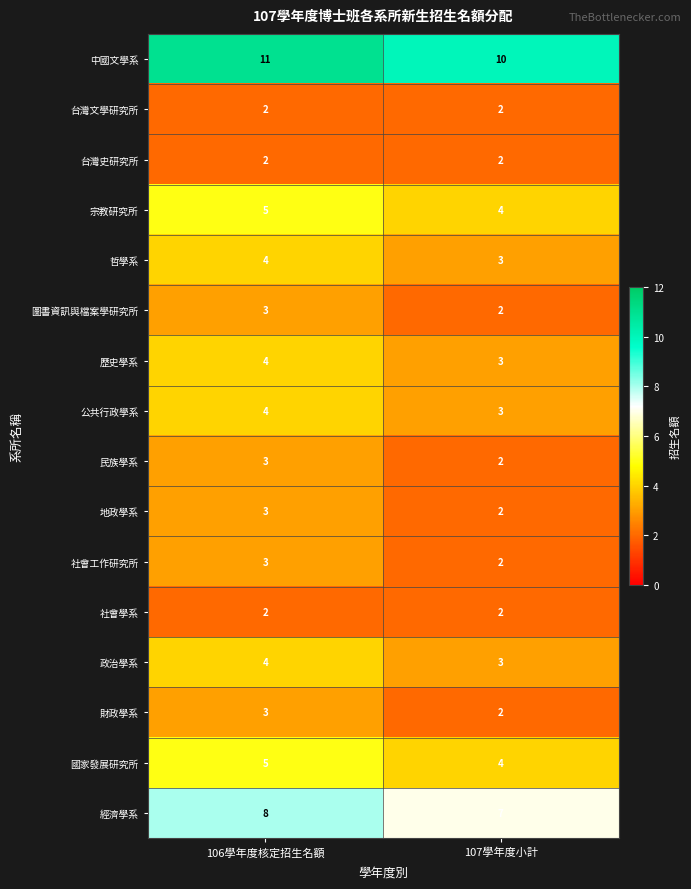

How many distinct data groups are displayed?

16